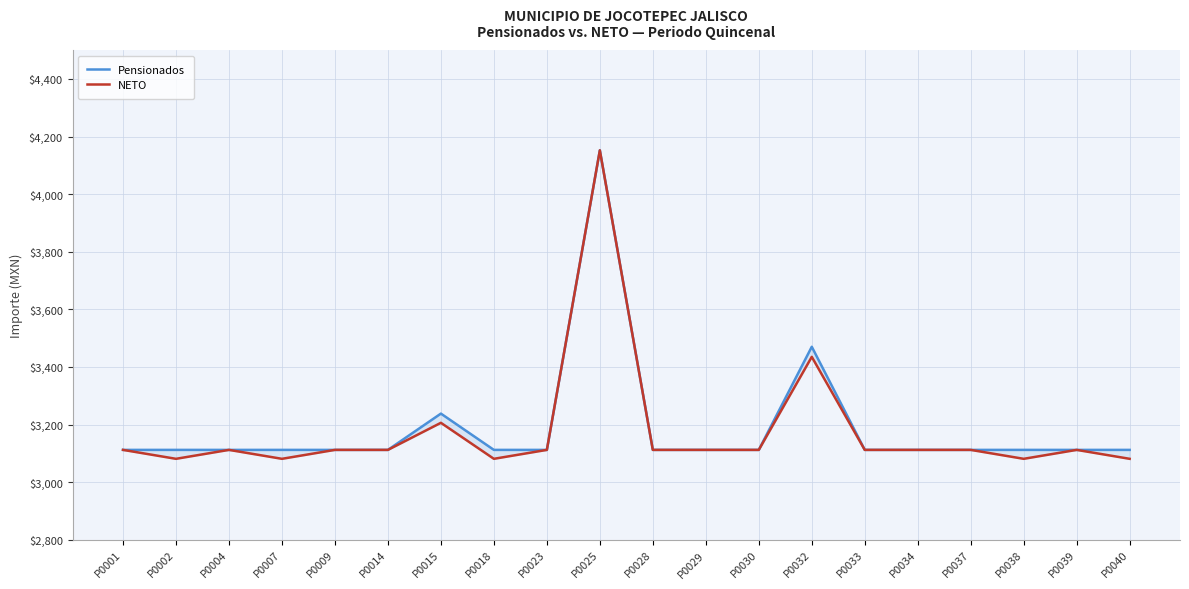

True or false: NETO and Pensionados intersect in this chart.

False